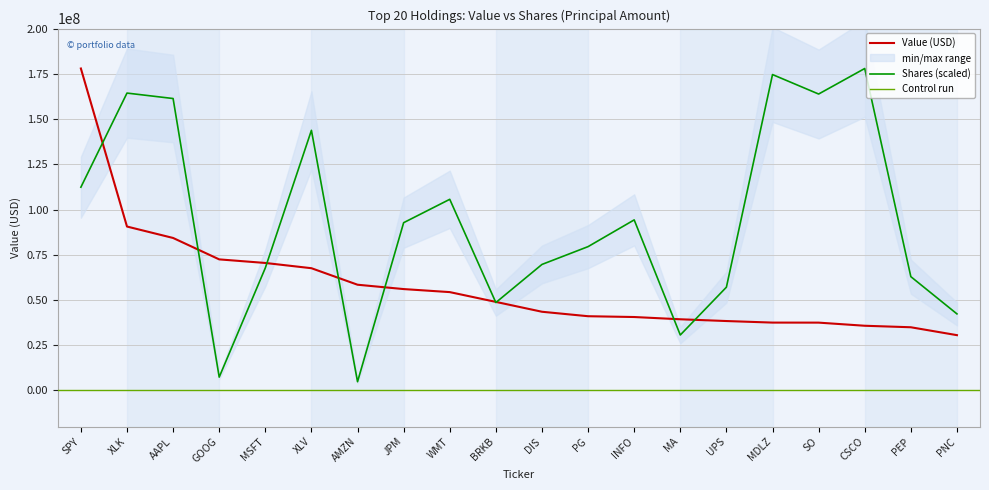

Reading right to left, transcribe all the data shown in this chart.

Value: 30552000.0	34918000.0	35751000.0	37476000.0	37496000.0	38358000.0	39331000.0	40577000.0	41019000.0	43489000.0	48940000.0	54349000.0	56024000.0	58431000.0	67558000.0	70456000.0	72438000.0	84274000.0	90591000.0	177944000.0
Shares or principal amount: 42307386.1	62893516.6	177944000.0	163832146.3	174597683.7	57065638.0	30647023.4	94262251.9	79488287.1	69644395.5	48576581.8	105638968.8	92721841.1	4818728.0	143773212.4	67704929.9	7362871.2	161349771.3	164360155.6	112334852.4